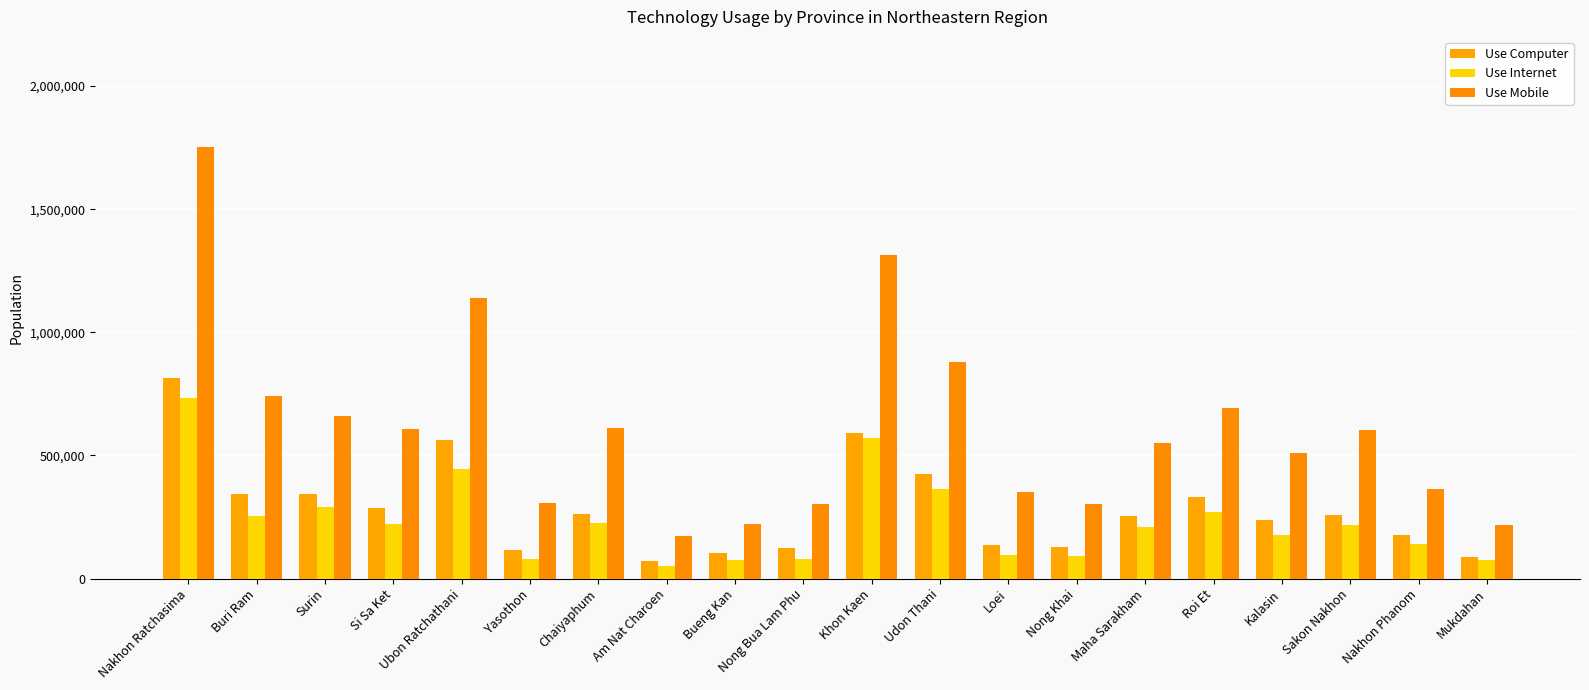

Which category has the highest value in the Use Internet series?

Nakhon Ratchasima